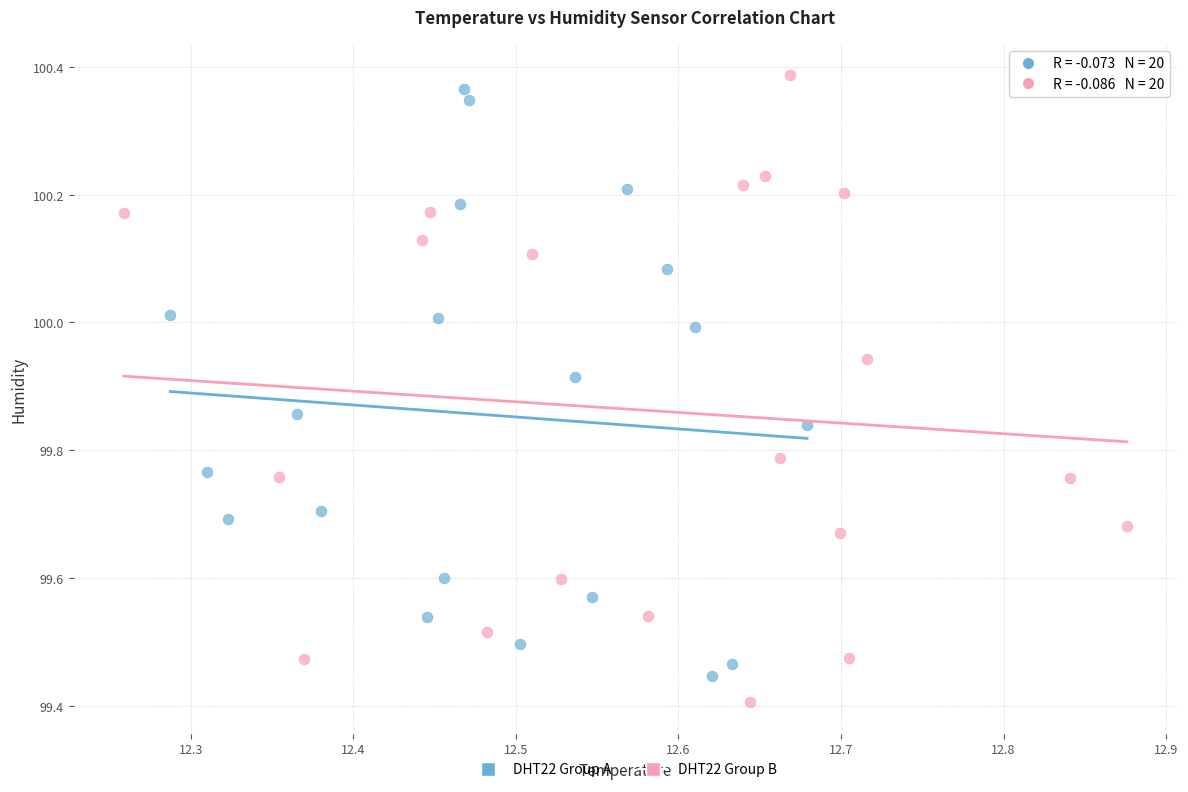

Which series contains the lowest Y value?

DHT22 Group B